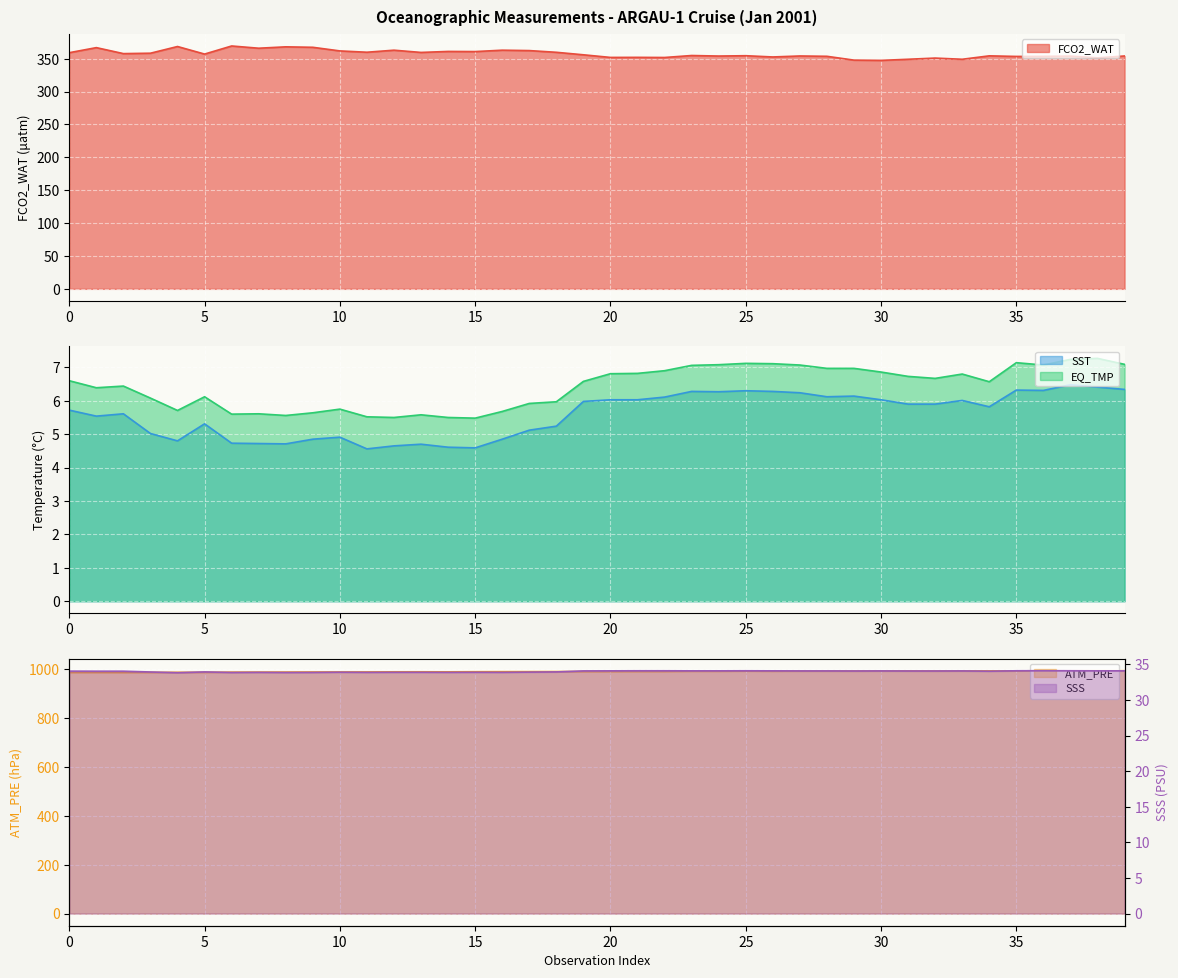

Which series has the largest range (max minus min)?

FCO2_WAT